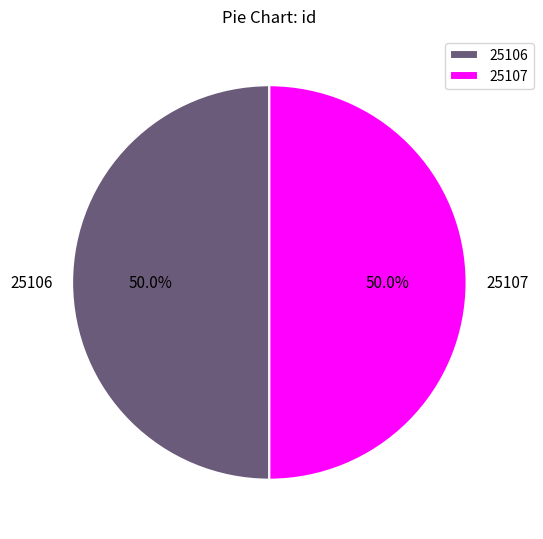

To the nearest percent, what percentage of the pie is 25107?

50%